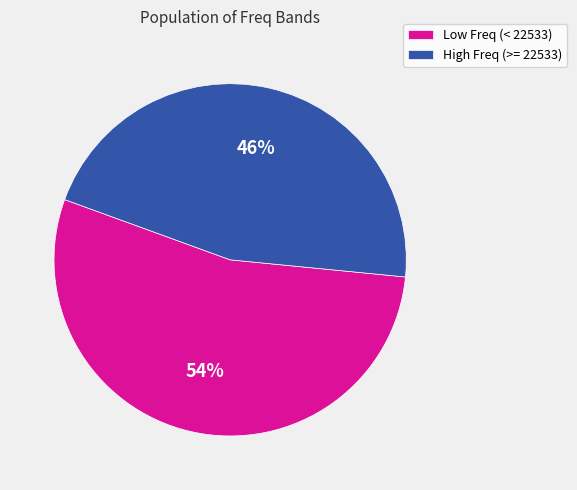

Does any single category account for the majority?

Yes